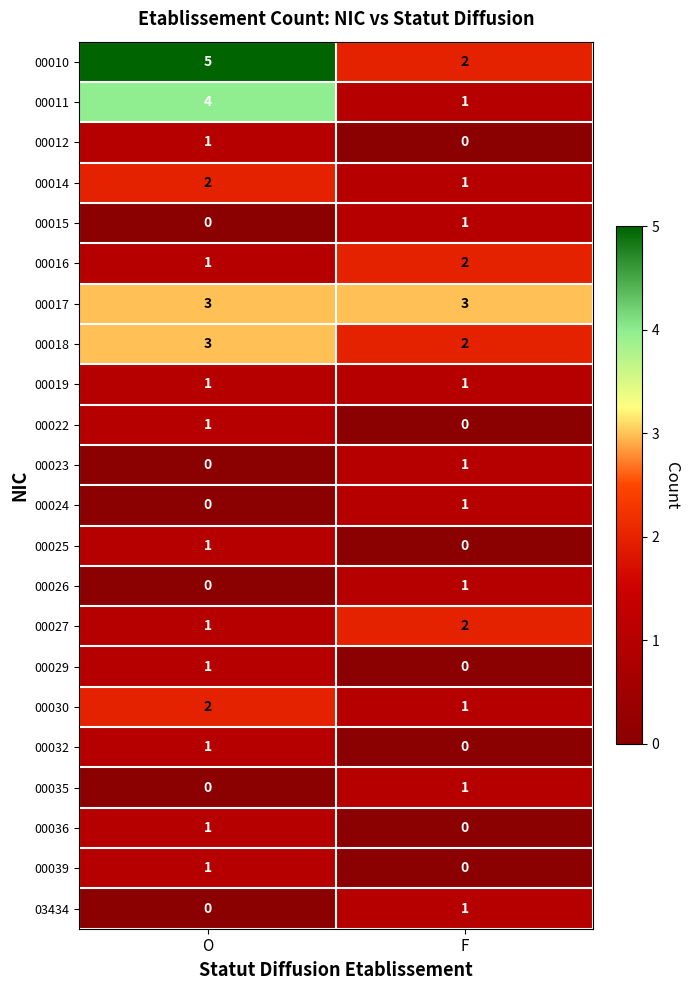

Where is 00030 nearest to the value 1?

F